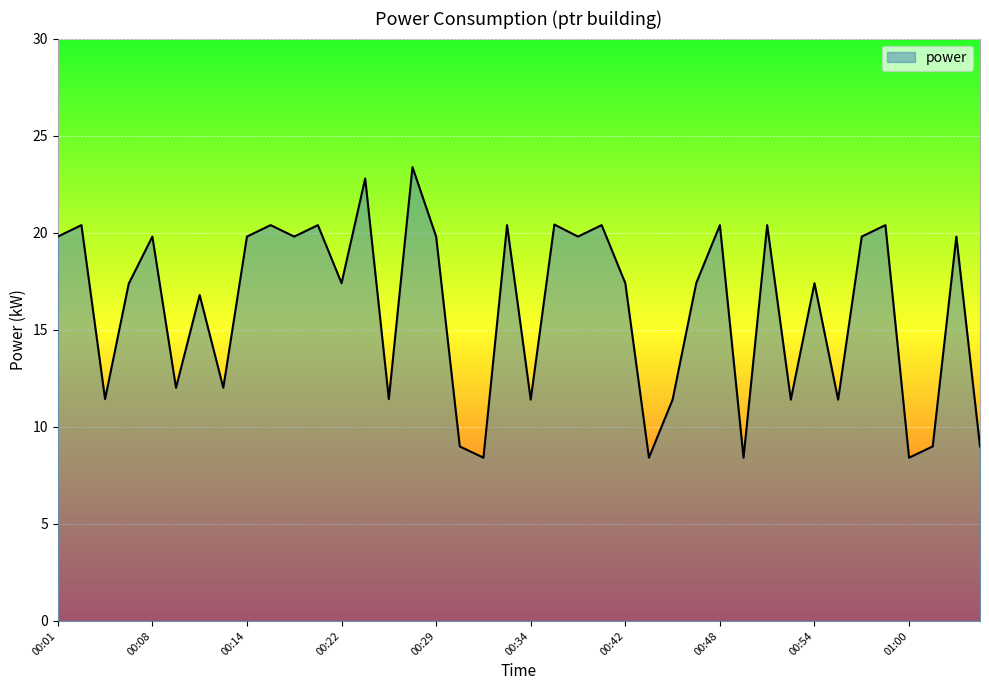

What is the sum of all values?

645.0